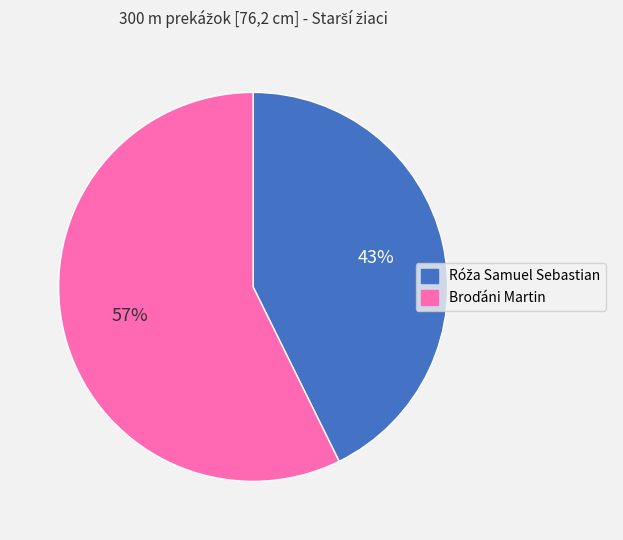

Does any single category account for the majority?

Yes